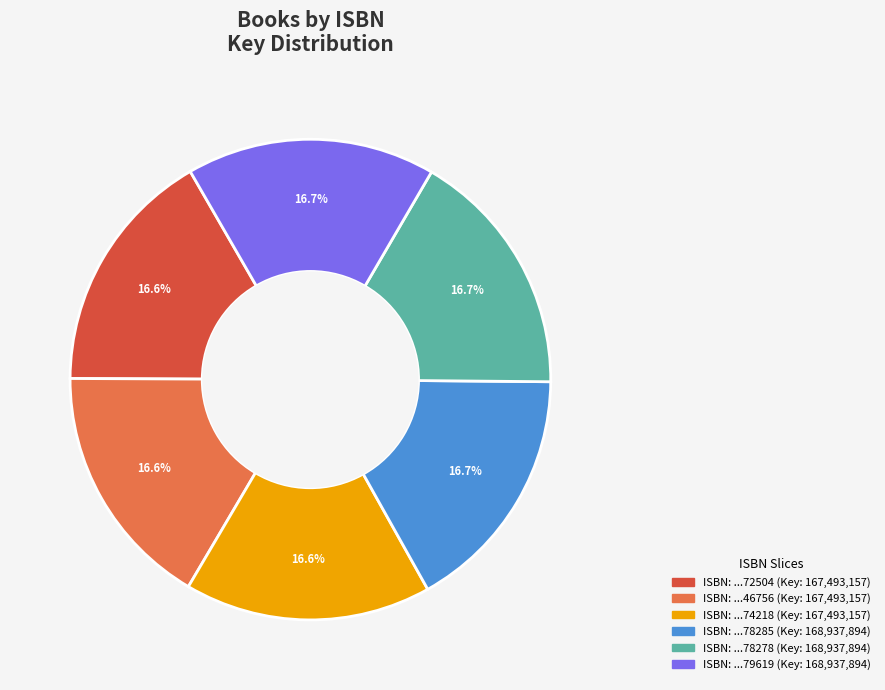

Does any single category account for the majority?

No